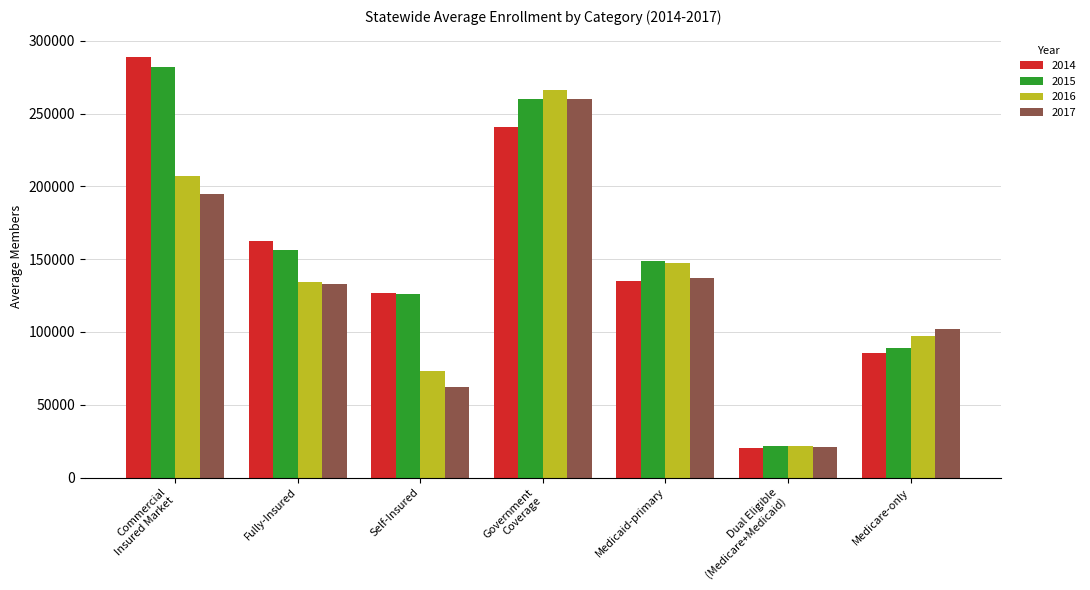

How many bars are there in total?

28